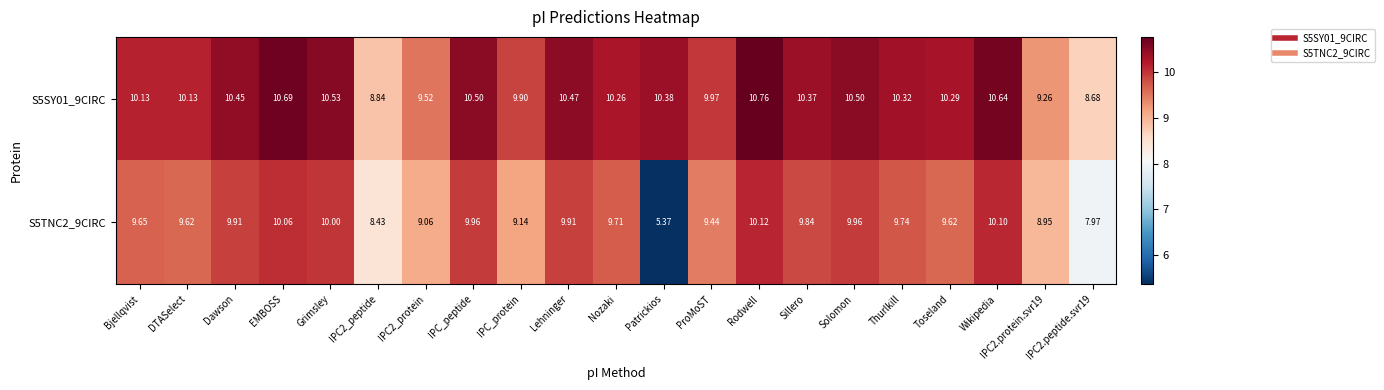

Which series has the largest range (max minus min)?

S5TNC2_9CIRC